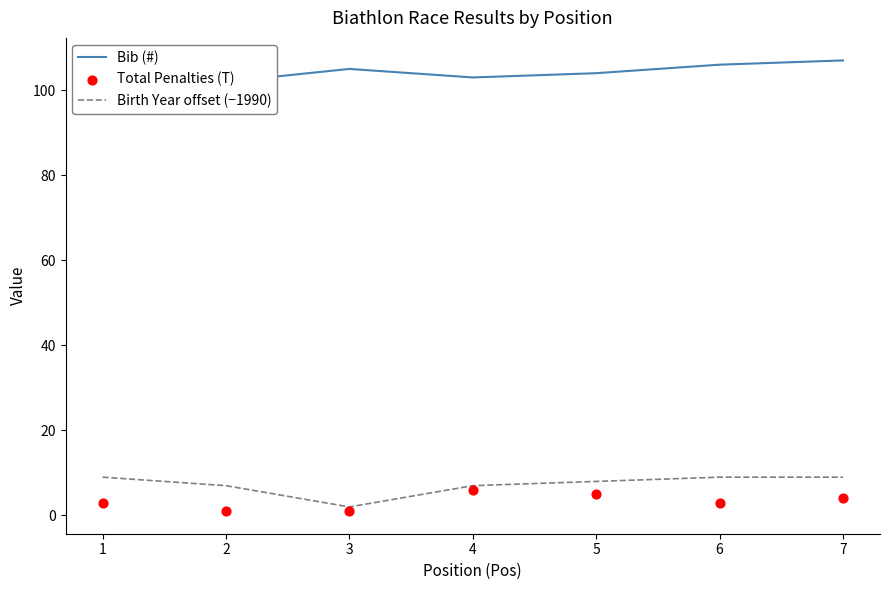

At how many categories does at least one series exceed 59?

7